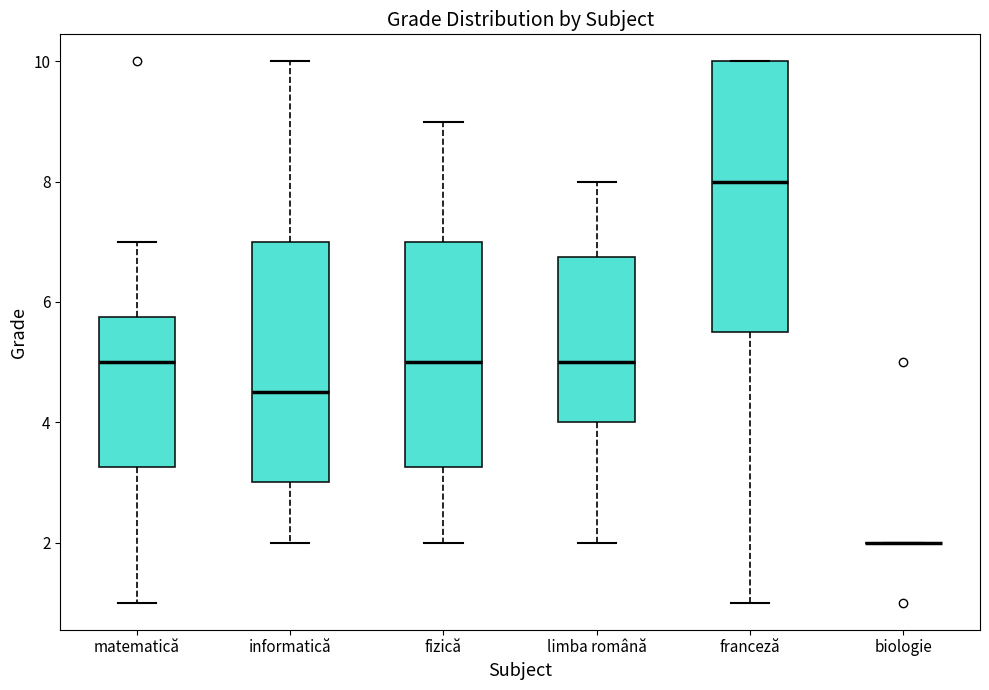

Reading left to right, transcribe this box plot: for each box, give where its median line is, the range the box spans, and where its two whiskers end, as read against the y-axis. The values are not printed on the chart, so give them approximately, as read against the axis.

matematică: median 5.0, box 3.2 to 5.8, whiskers 1.0 to 7.0
informatică: median 4.6, box 3.0 to 7.0, whiskers 2.0 to 10.0
fizică: median 5.0, box 3.2 to 7.0, whiskers 2.0 to 9.0
limba română: median 5.0, box 4.0 to 6.8, whiskers 2.0 to 8.0
franceză: median 8.0, box 5.6 to 10.0, whiskers 1.0 to 10.0
biologie: box collapsed to a line at 2.0, whiskers 2.0 to 2.0